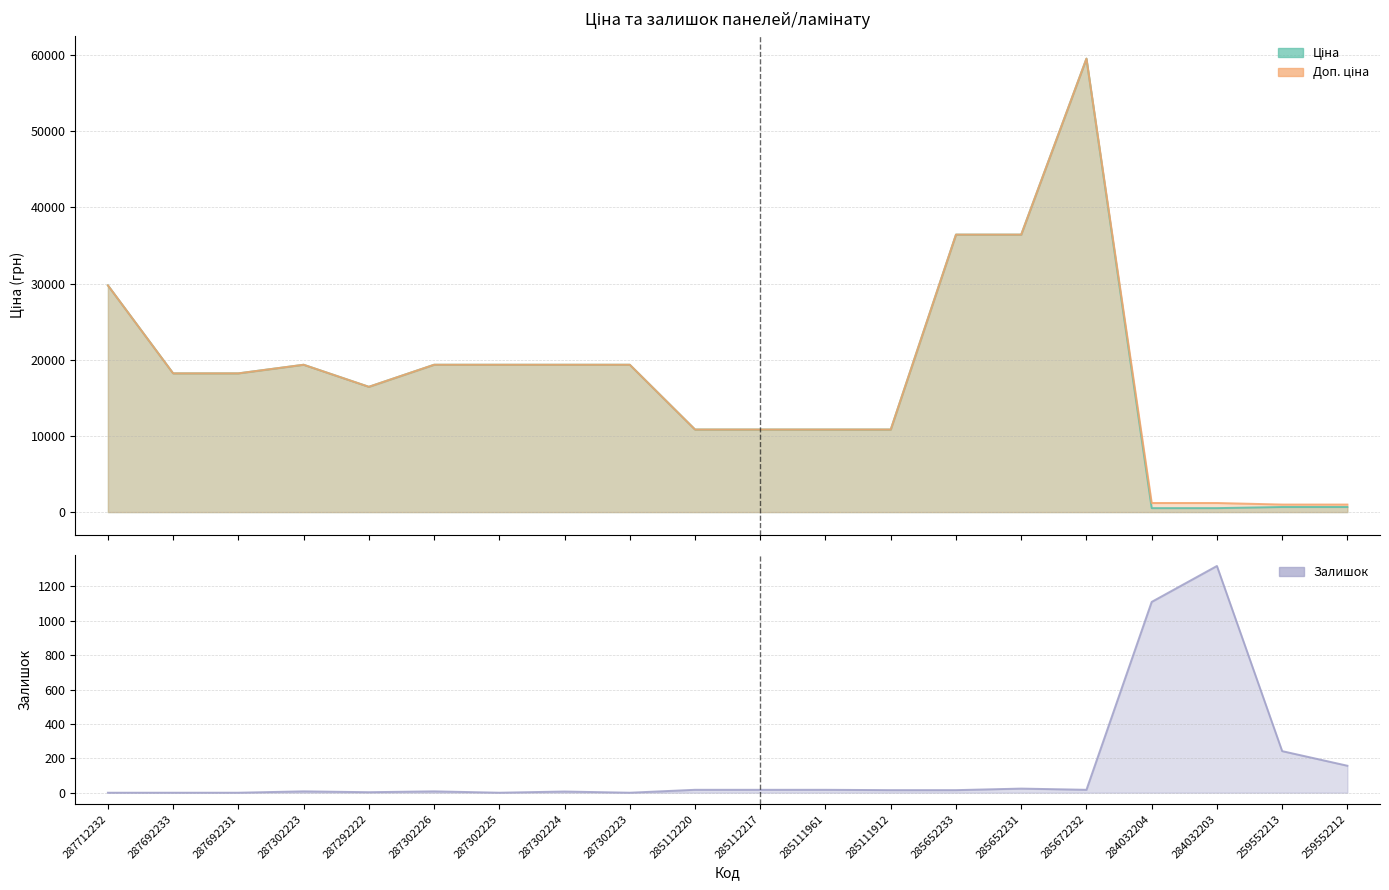

How many interior local peaks does the Ціна series have?

2